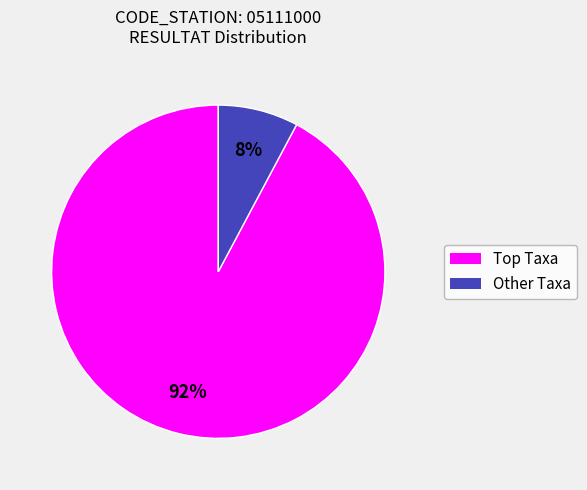

What is the smallest slice in the pie chart?

Other Taxa